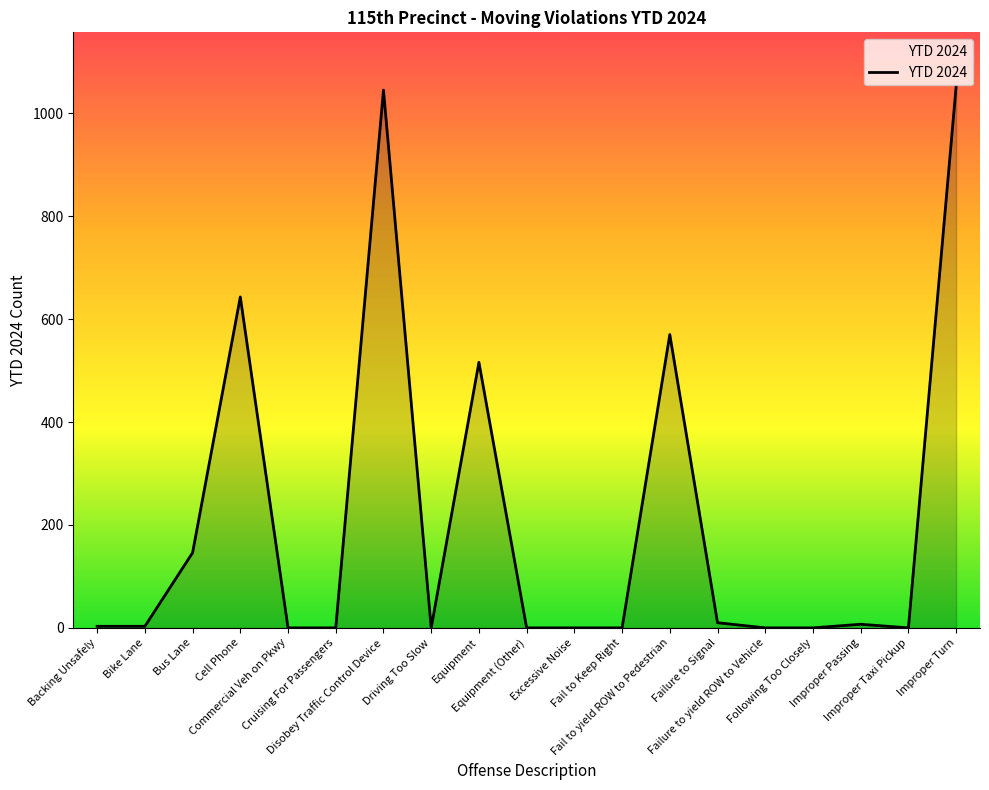

How many lines are shown in the chart?

1